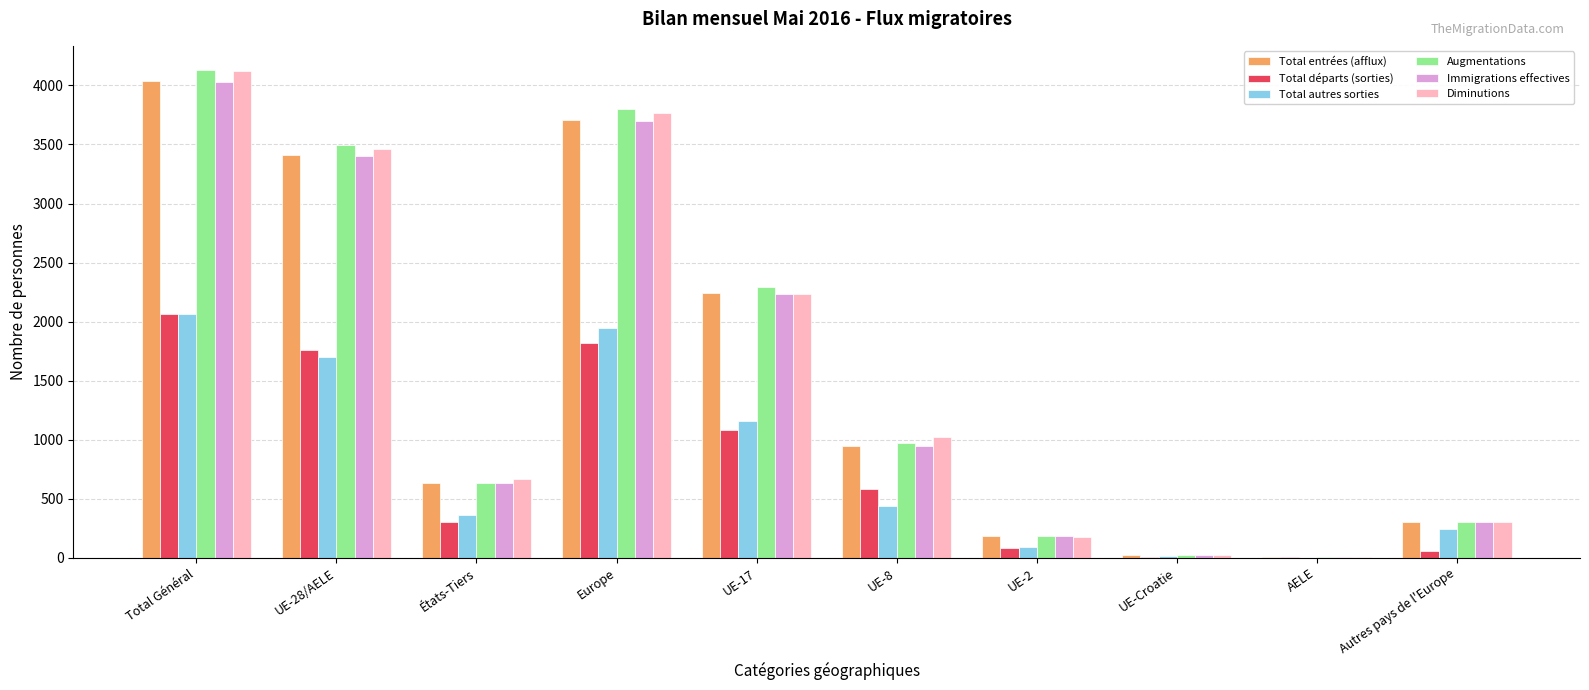

What is the total value across all series at Autres pays de l'Europe?

1516